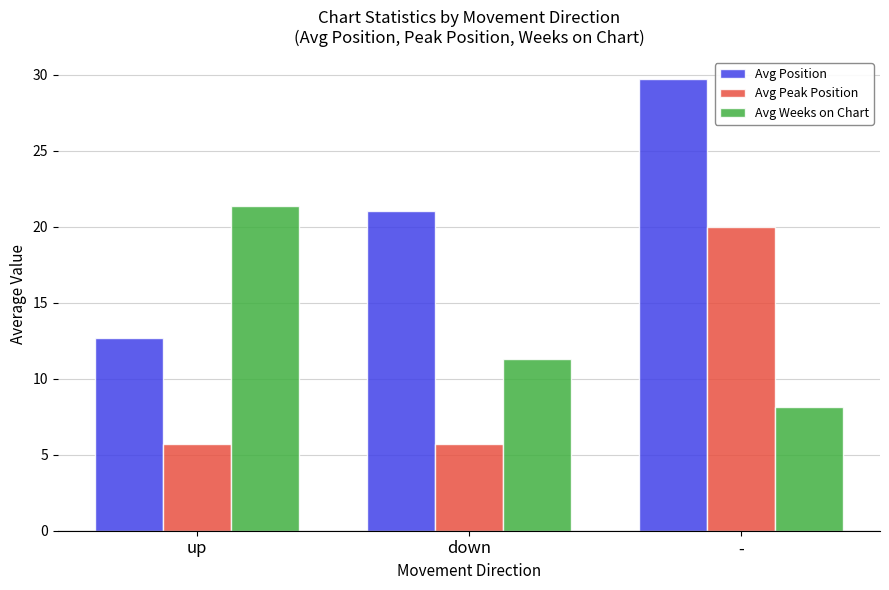

Is it true that Avg Position equals 29.7 at -?

True